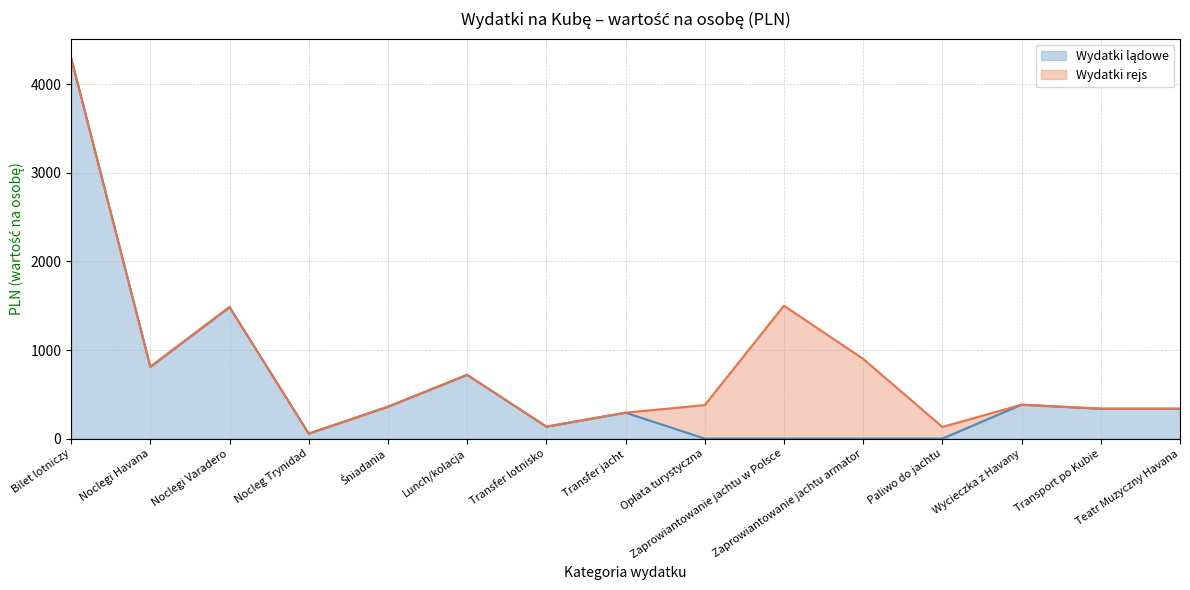

Reading right to left, list all the values displayed in this chart.

Wydatki lądowe (linia): 337.5	337.5	382.5	0.0	0.0	0.0	0.0	292.5	135.0	720.0	360.0	56.2	1485.0	810.0	4300.0
Wydatki rejs (linia): 337.5	337.5	382.5	131.2	900.0	1500.0	378.0	292.5	135.0	720.0	360.0	56.2	1485.0	810.0	4300.0